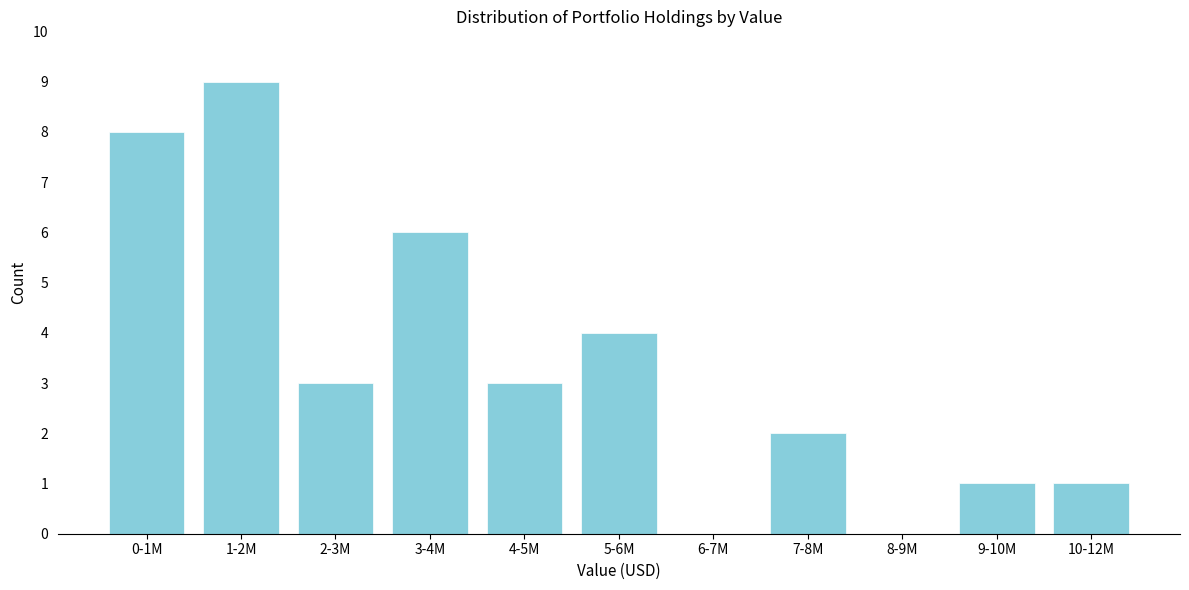

Reading left to right, transcribe all the data shown in this chart.

0-1M=8	1-2M=9	2-3M=3	3-4M=6	4-5M=3	5-6M=4	6-7M=0	7-8M=2	8-9M=0	9-10M=1	10-12M=1